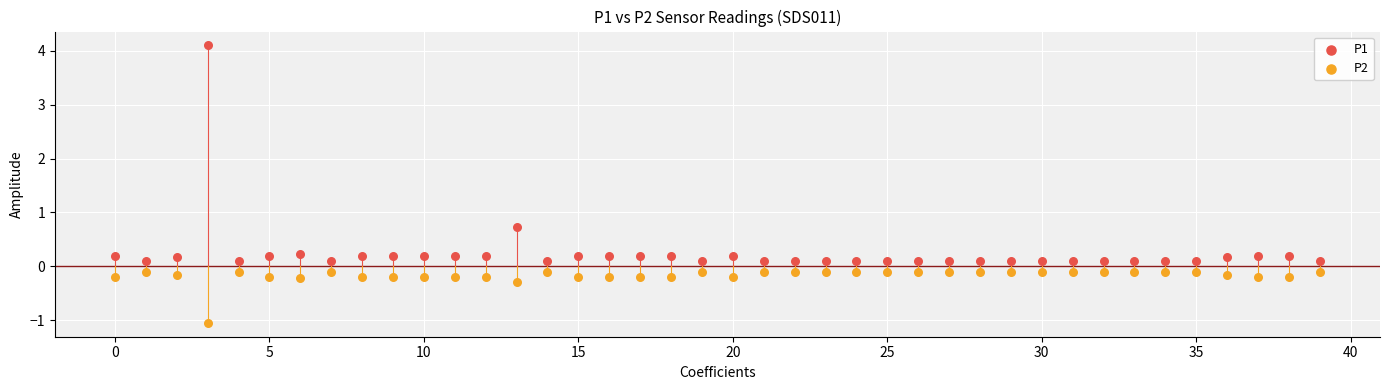

What are all the series names shown in the legend?

P1, P2